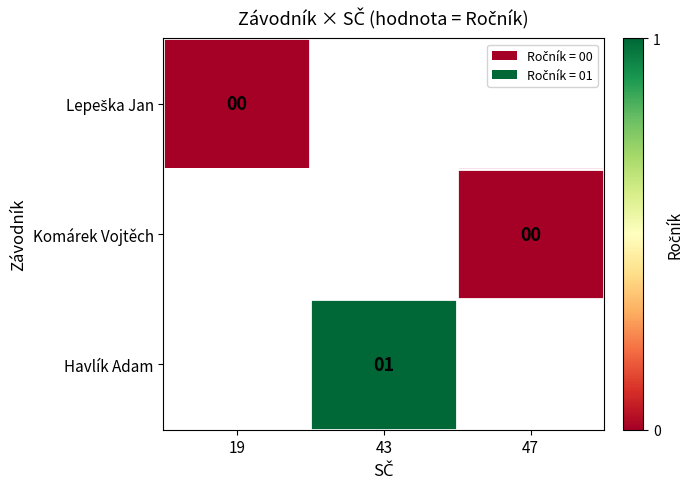

The Havlík Adam series shows 1 at 43. True or false?

True